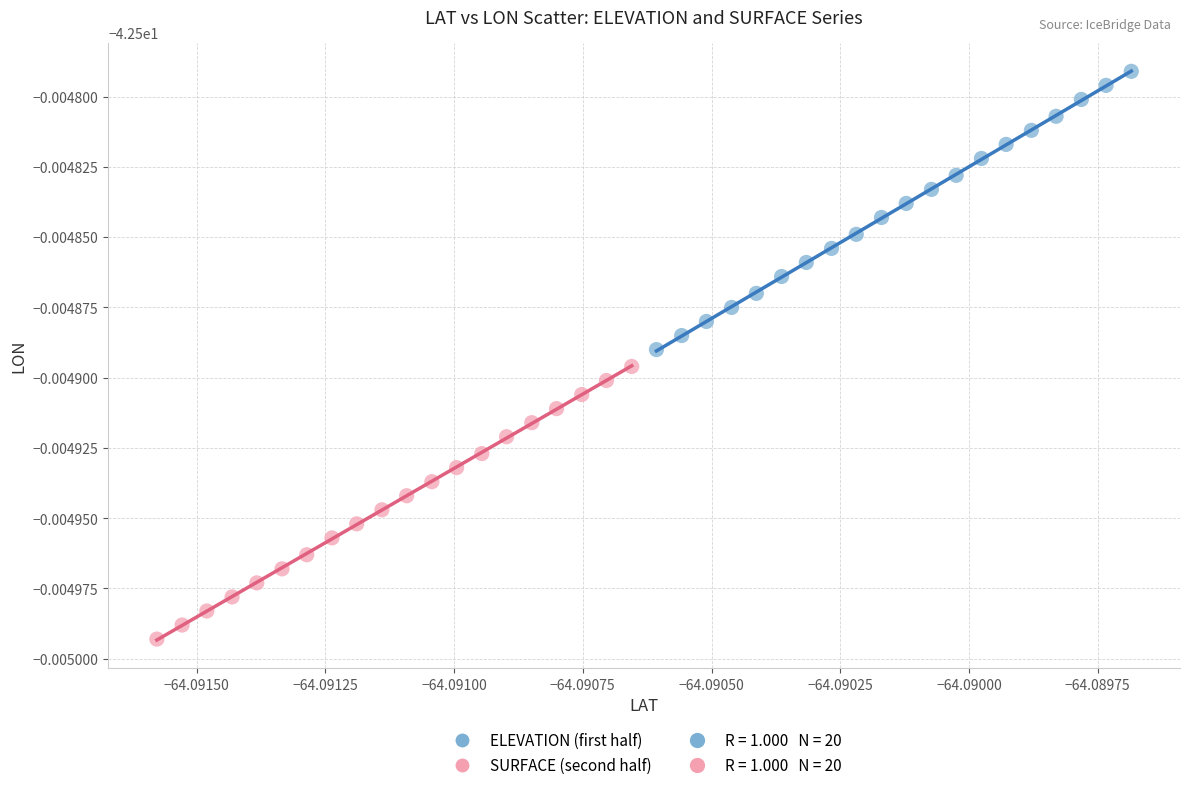

Which series has the largest Y range (max minus min)?

ELEVATION (first half)